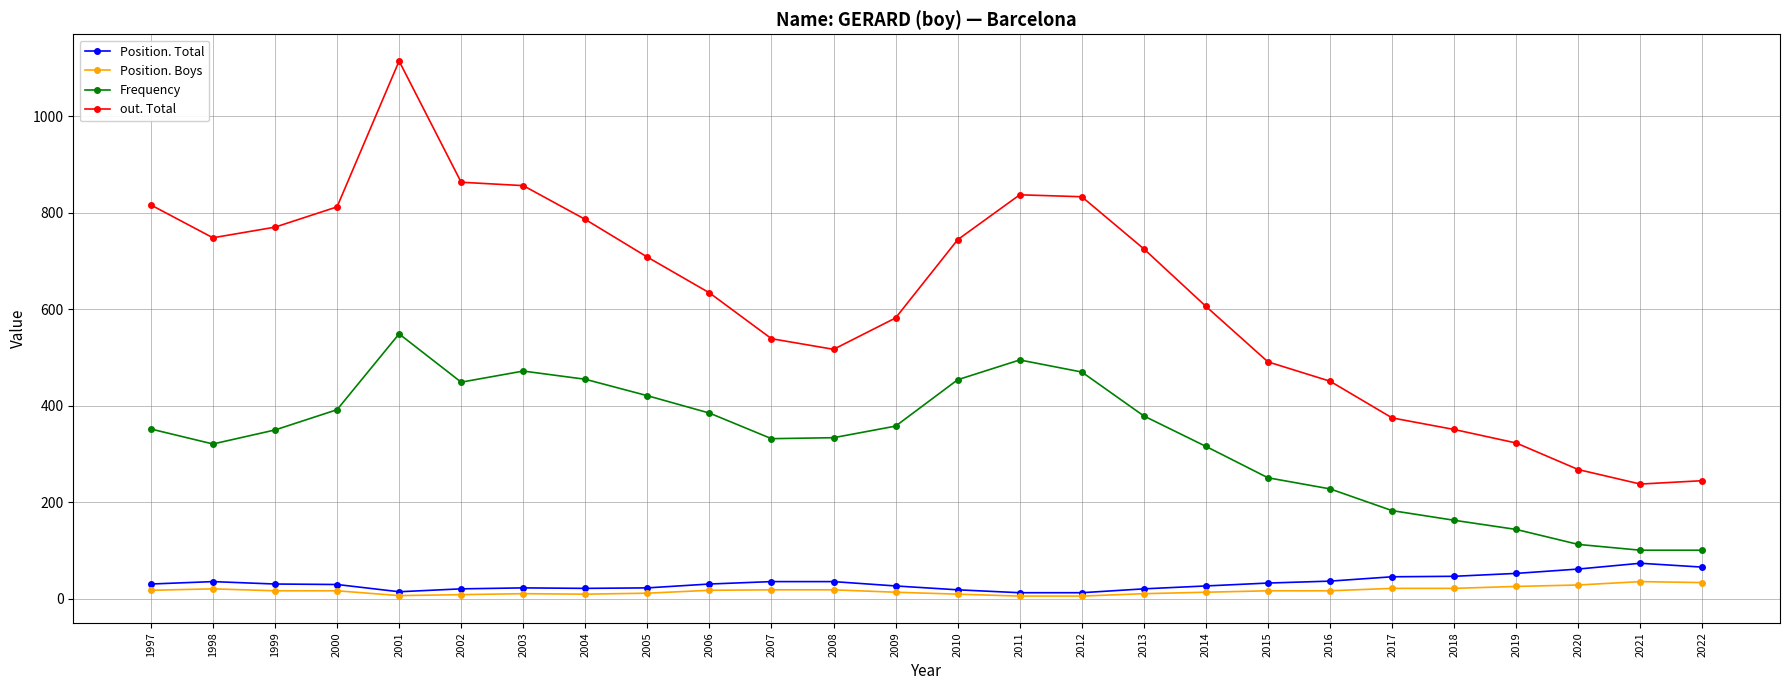

What is the sum of all Frequency values?

8568